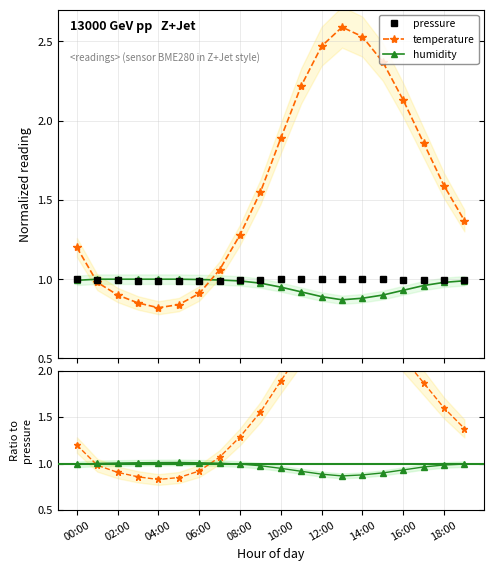

What is the label of the 8th point from the right?

12:00